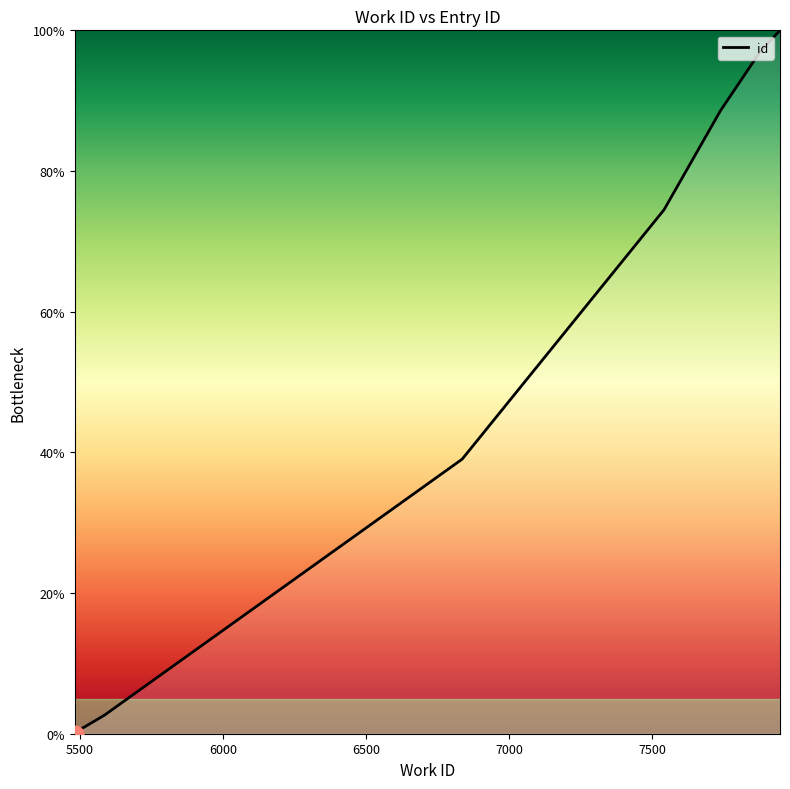

How many values are above zero?

9